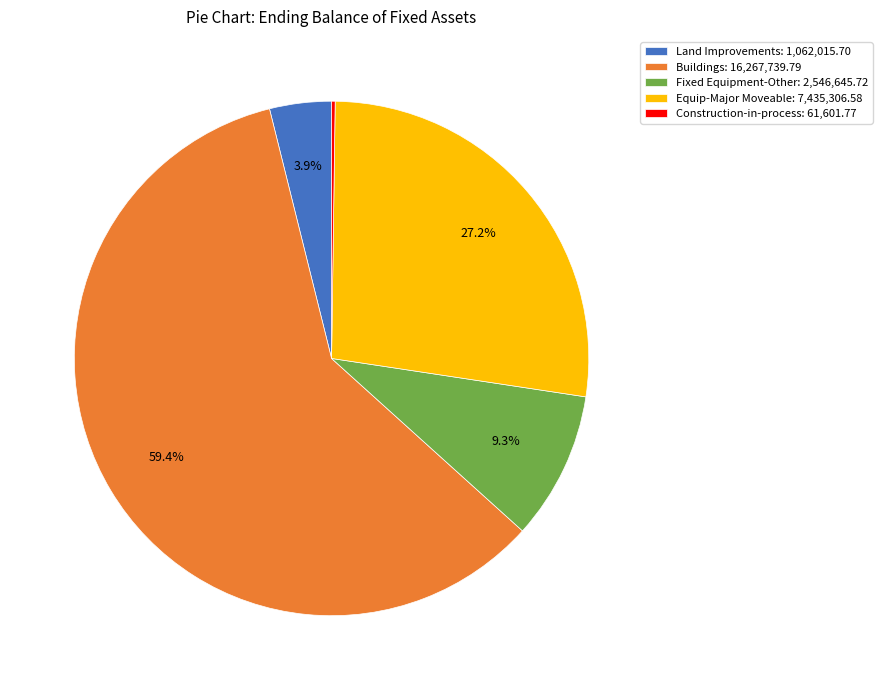

Is there any slice that represents more than half of the pie?

Yes